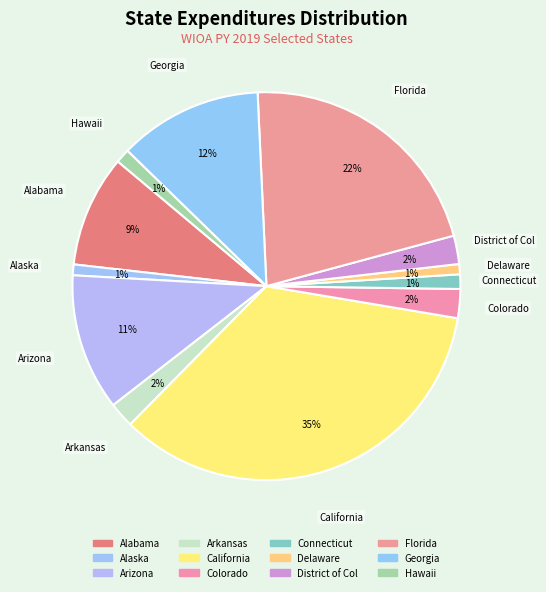

How many segments does this pie chart have?

12